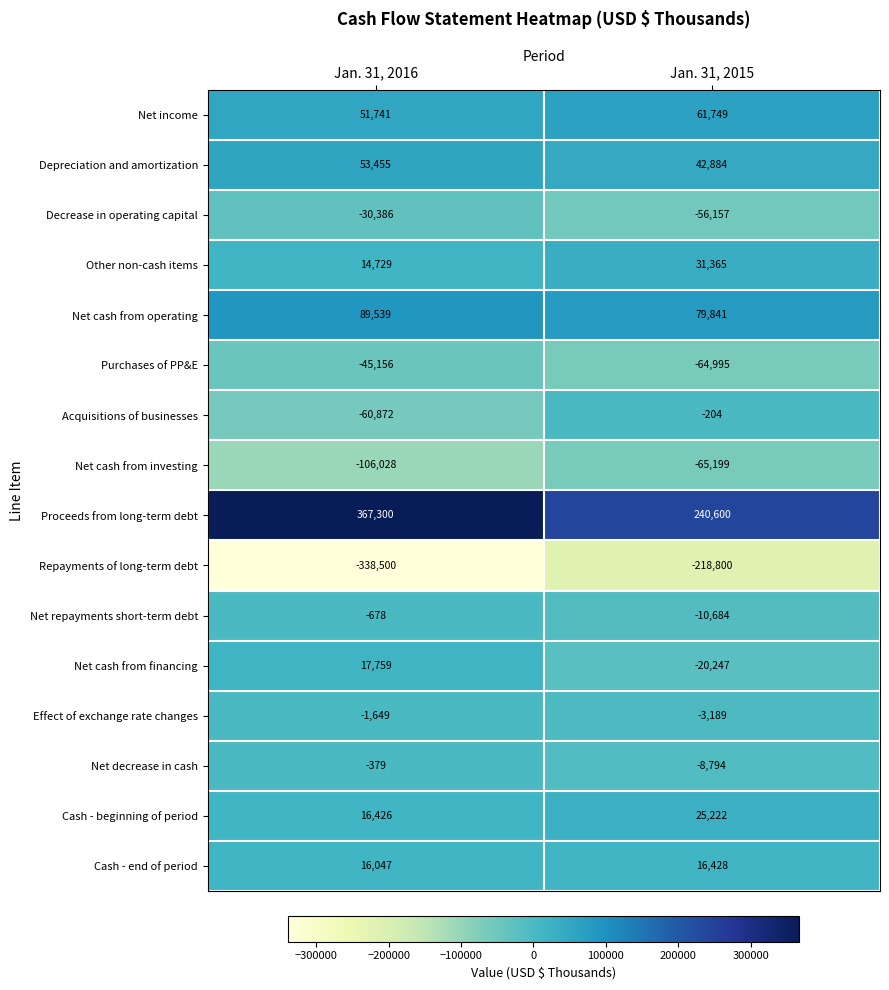

What is the sum of all Cash - end of period values?

32475